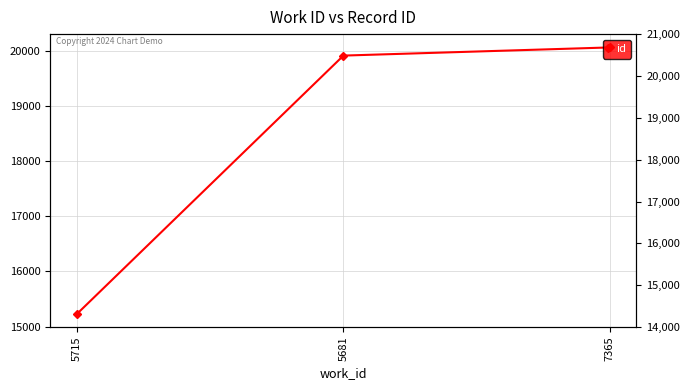

The chart shows a value of 19913 at 5681. True or false?

True